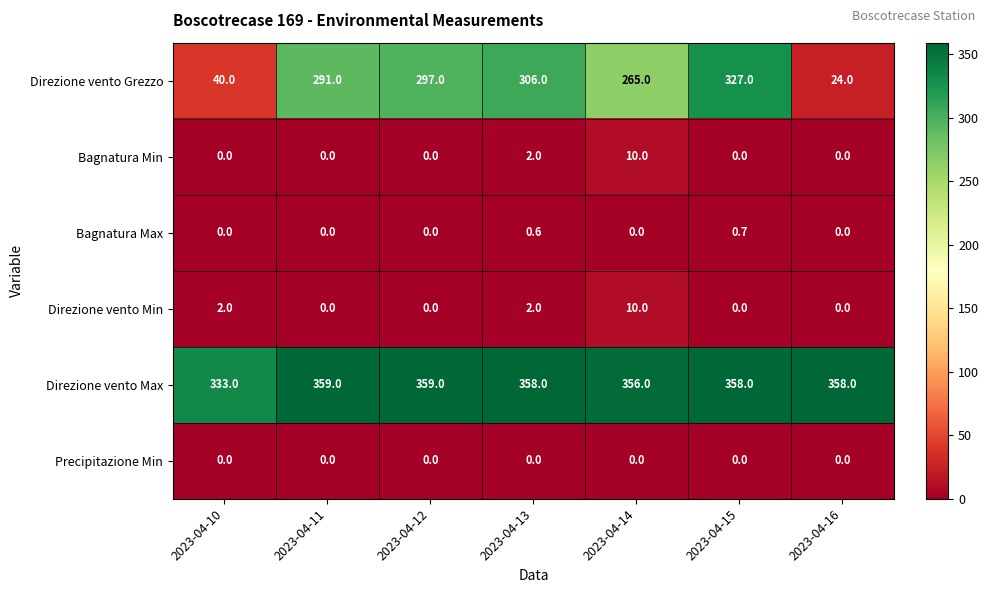

What is the difference between the maximum and minimum values in the Bagnatura Max series?

0.7